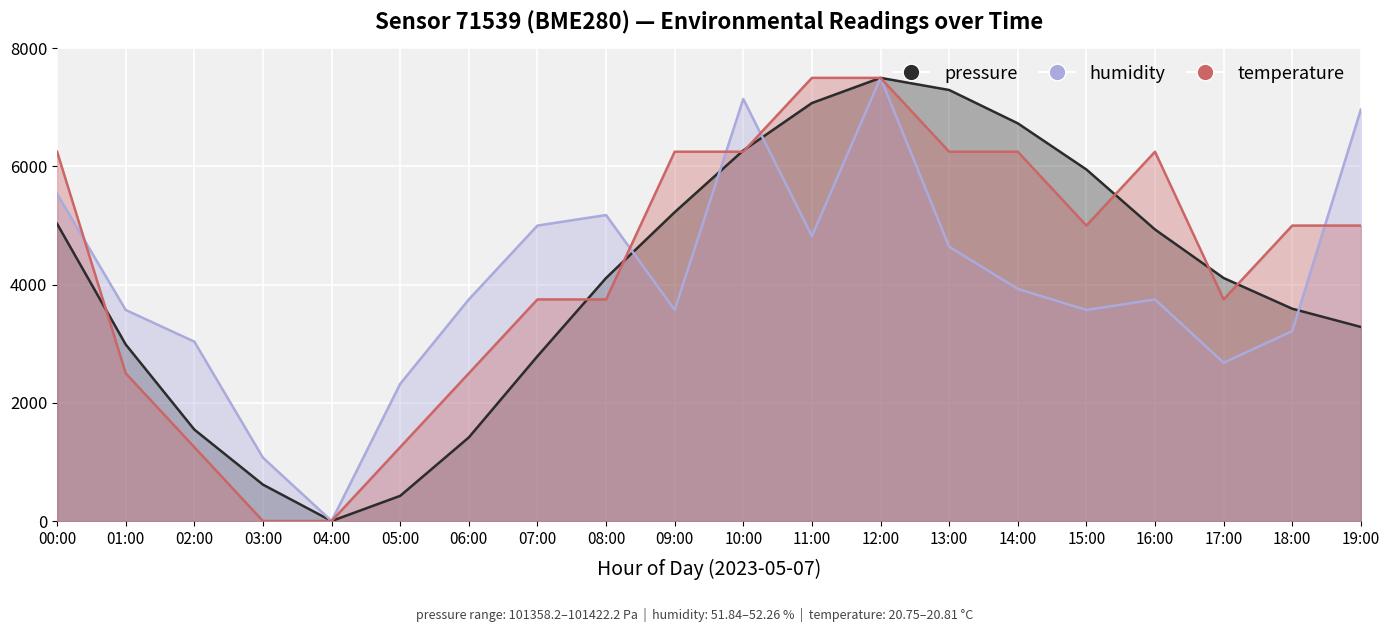

True or false: temperature has a value of 960.9 at 08:00.

False